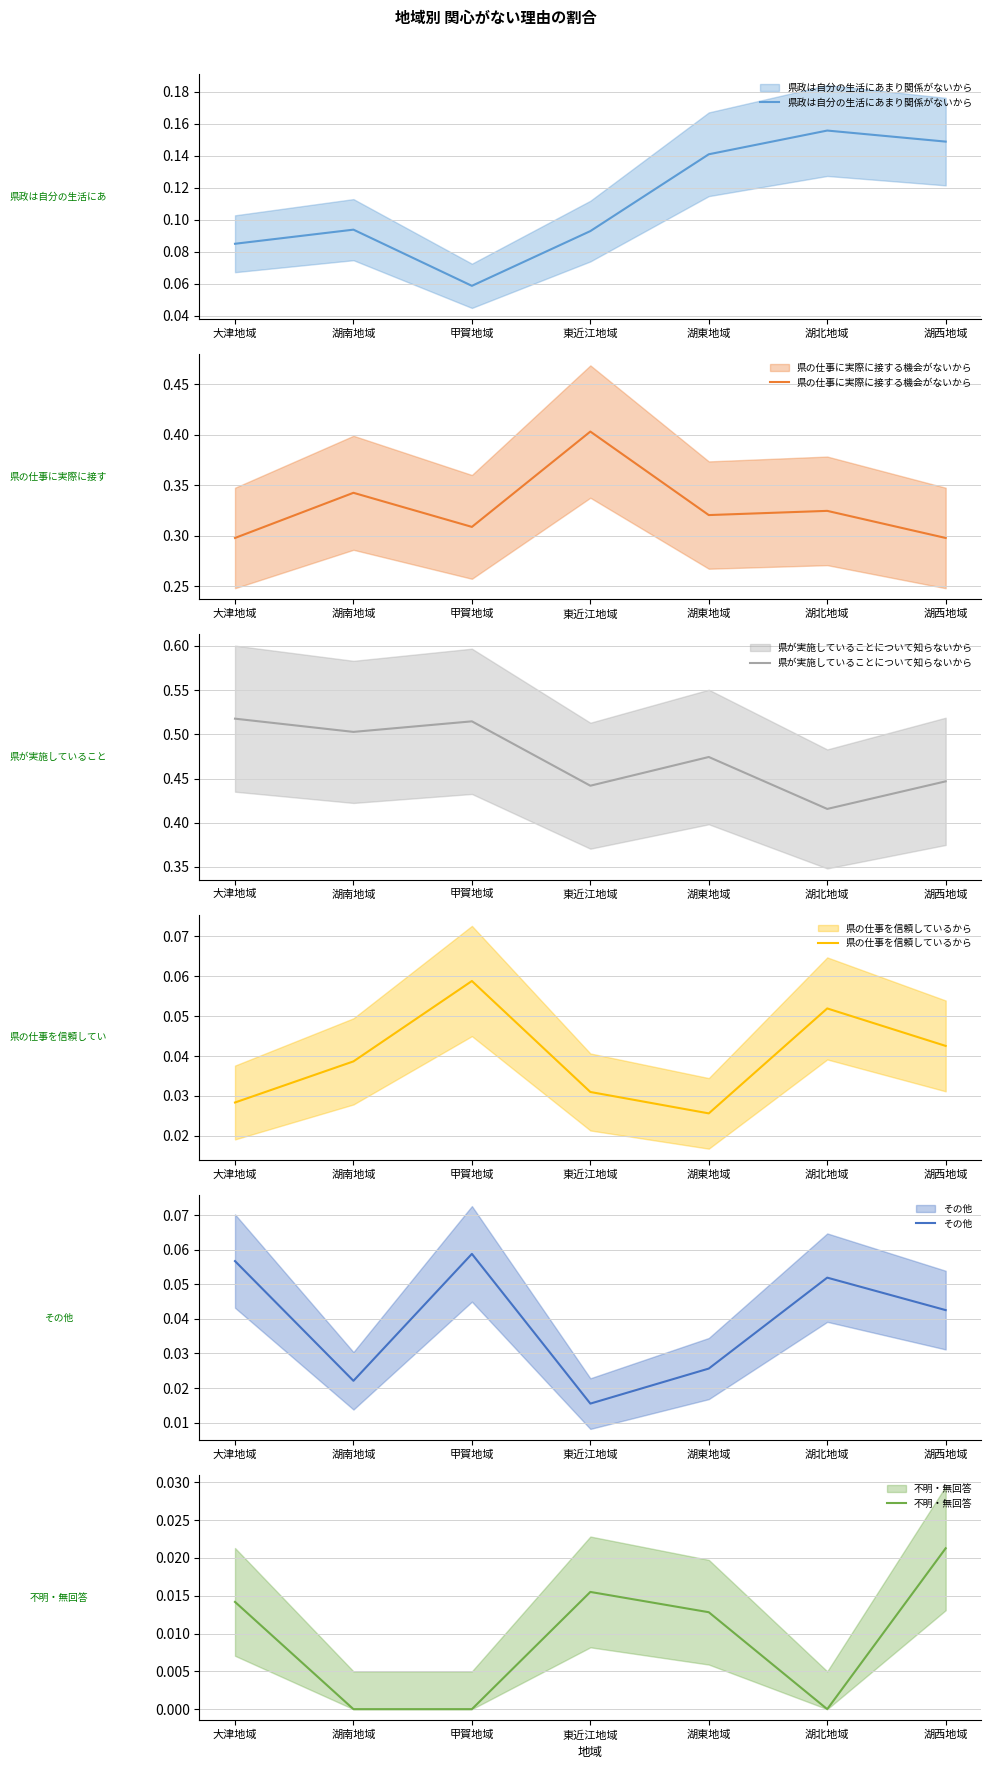

List the series in order of their peak value, highest first.

県が実施していることについて知らないから, 県の仕事に実際に接する機会がないから, 県政は自分の生活にあまり関係がないから, 県の仕事を信頼しているから, その他, 不明・無回答